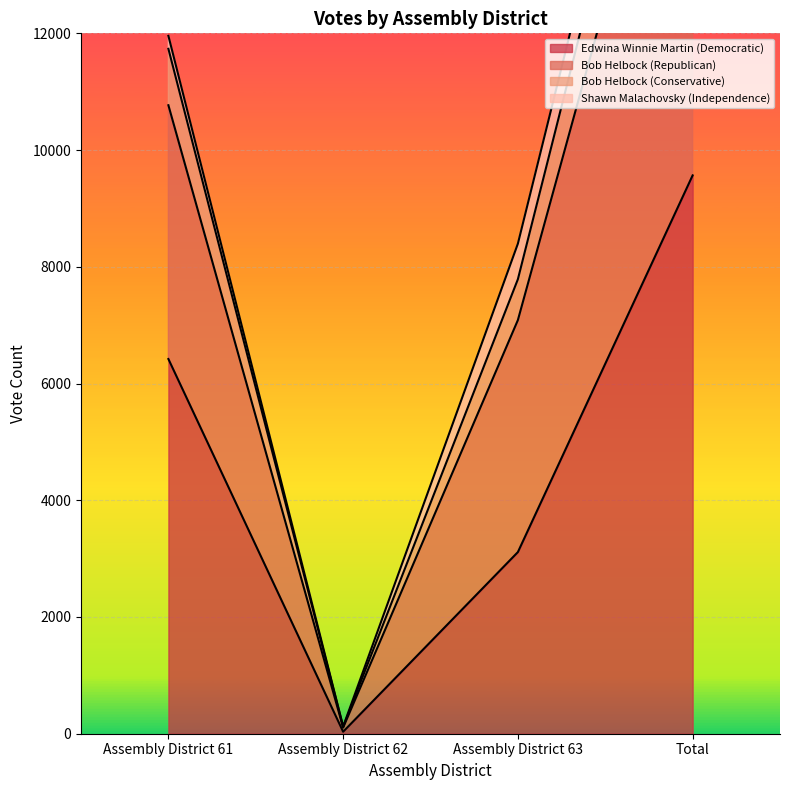

What is the minimum value shown in the chart?

34